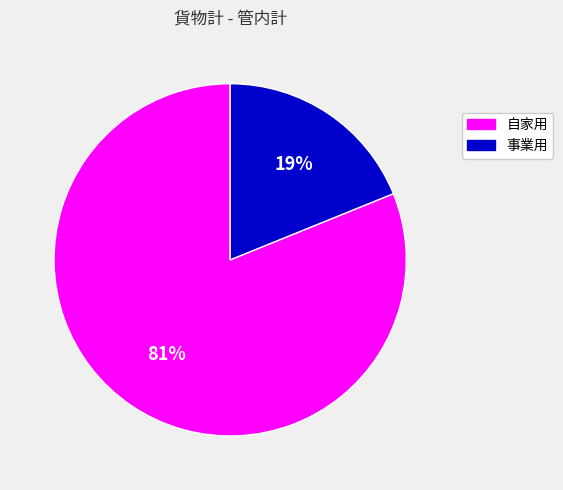

To the nearest percent, what percentage of the pie is 事業用?

19%